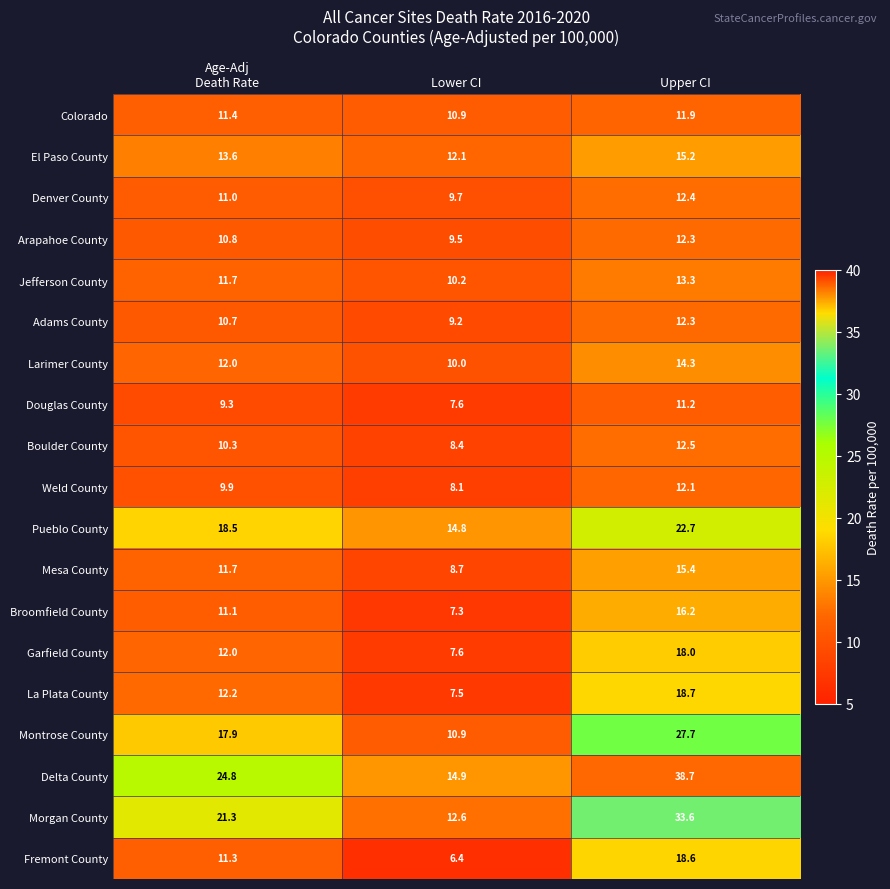

What is the difference between the highest and lowest values at Lower CI?

8.5